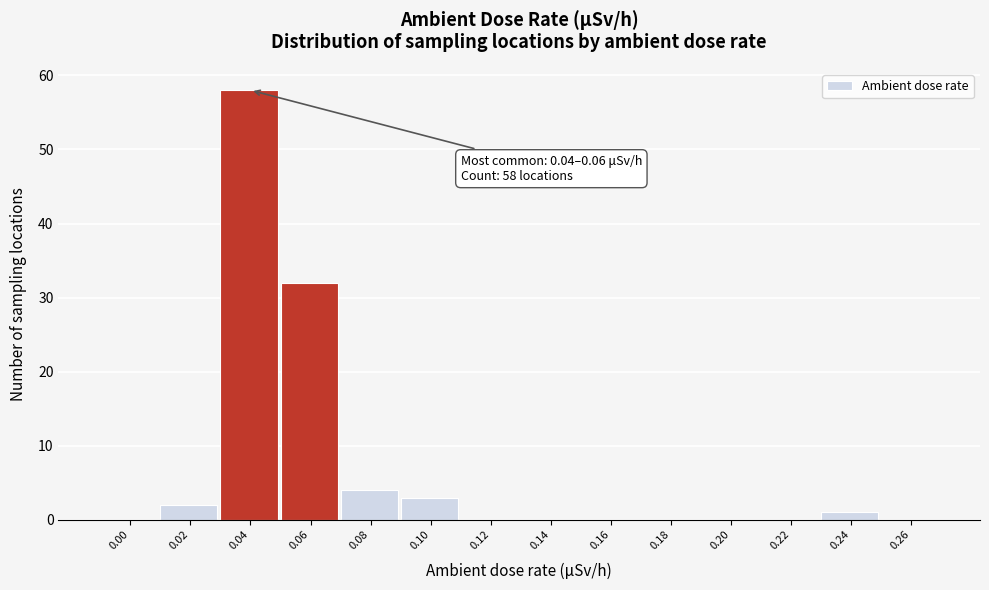

Reading left to right, what are all the values shown in this chart?

0.00=0	0.02=2	0.04=58	0.06=32	0.08=4	0.10=3	0.12=0	0.14=0	0.16=0	0.18=0	0.20=0	0.22=0	0.24=1	0.26=0